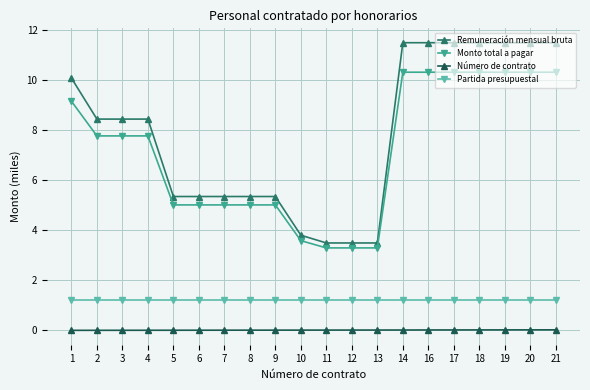

True or false: Monto total a pagar and Remuneración mensual bruta intersect in this chart.

False